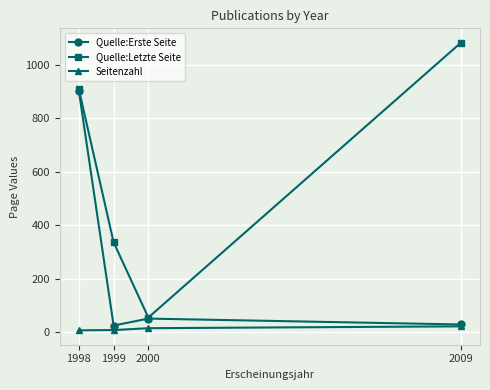

True or false: Quelle:Letzte Seite and Seitenzahl cross at least once.

False